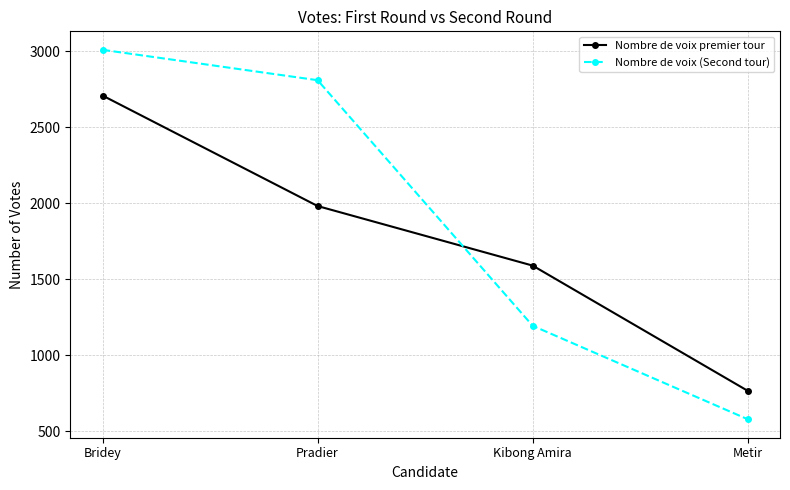

What value does the Nombre de voix (Second tour) series have at Bridey?

3010